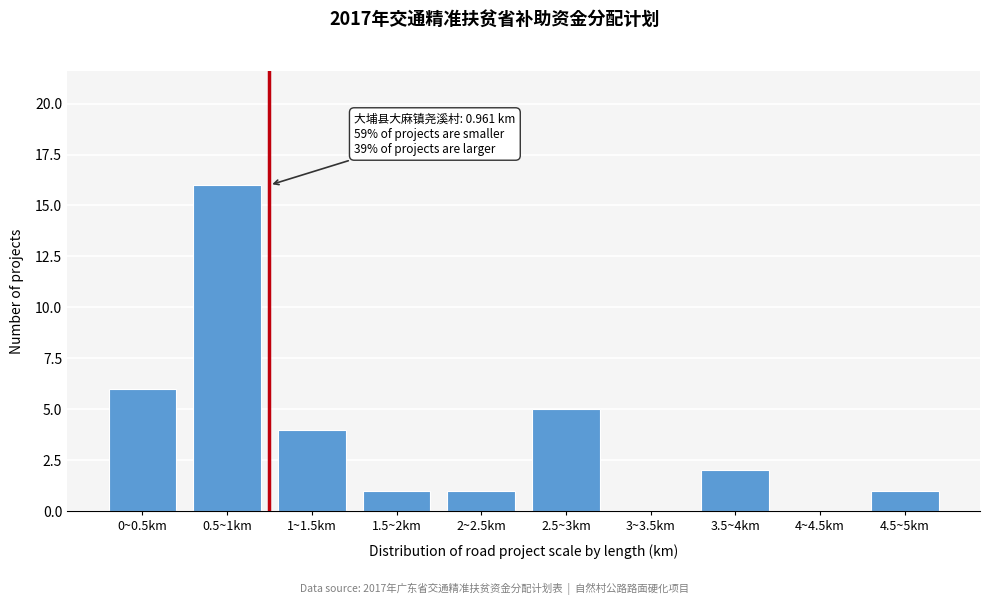

Reading left to right, extract all data points from this chart.

0~0.5km=6	0.5~1km=16	1~1.5km=4	1.5~2km=1	2~2.5km=1	2.5~3km=5	3~3.5km=0	3.5~4km=2	4~4.5km=0	4.5~5km=1